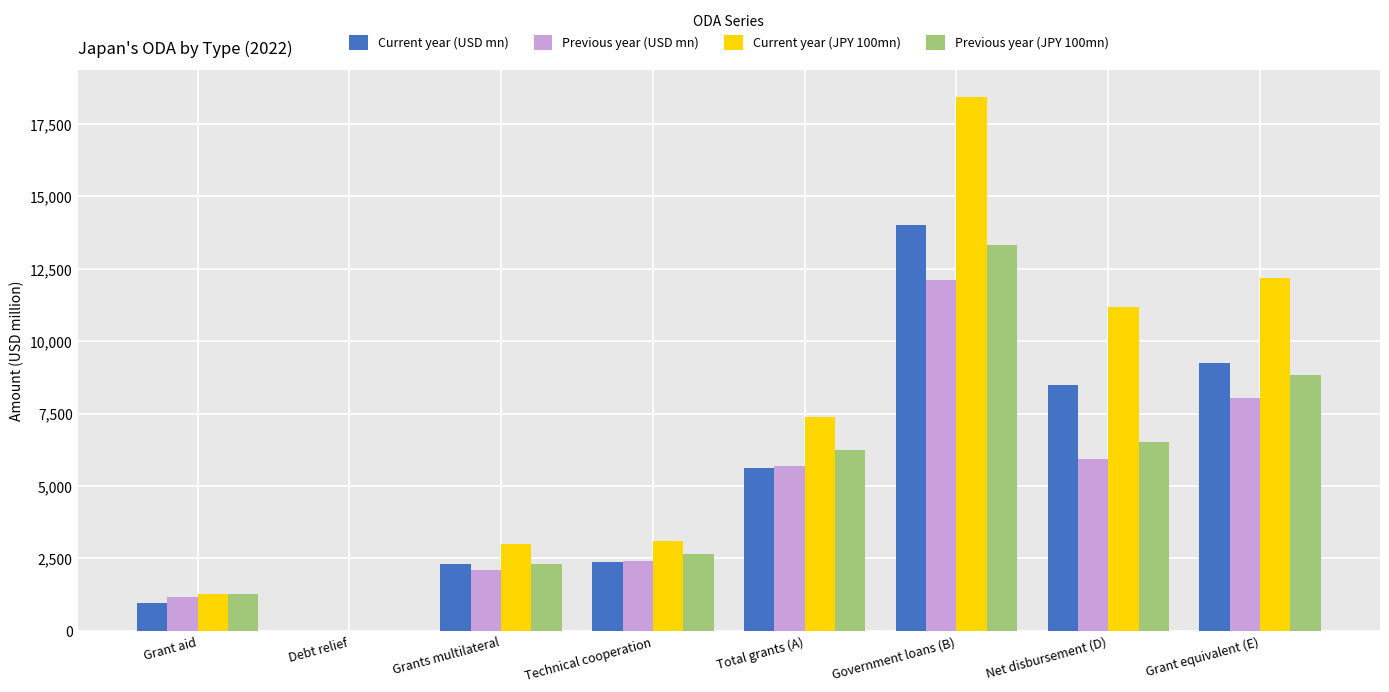

What is the approximate value of Previous year (JPY 100mn) at Grant aid?

1271.9